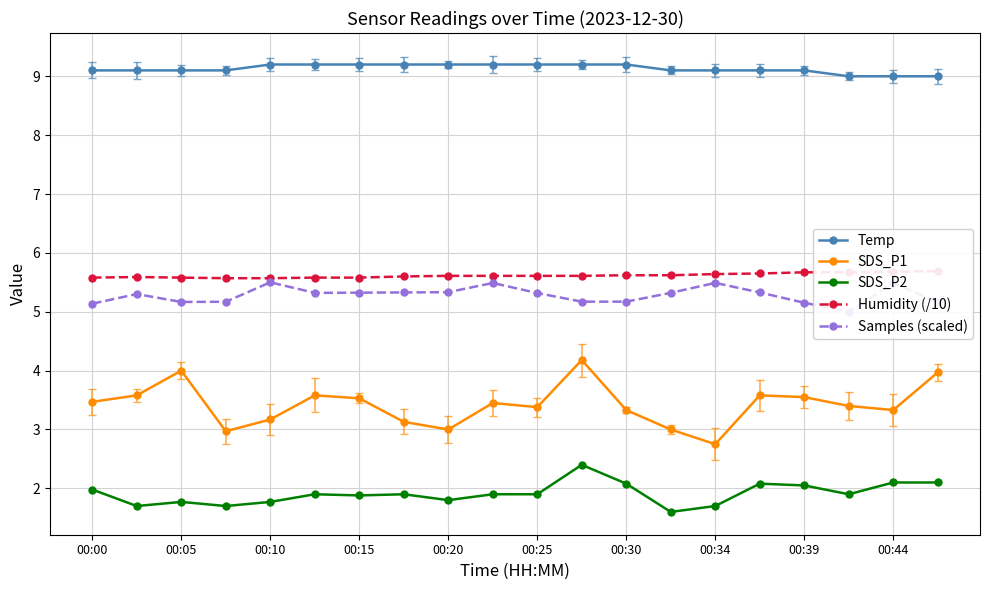

What is the maximum value for SDS_P1?

4.2